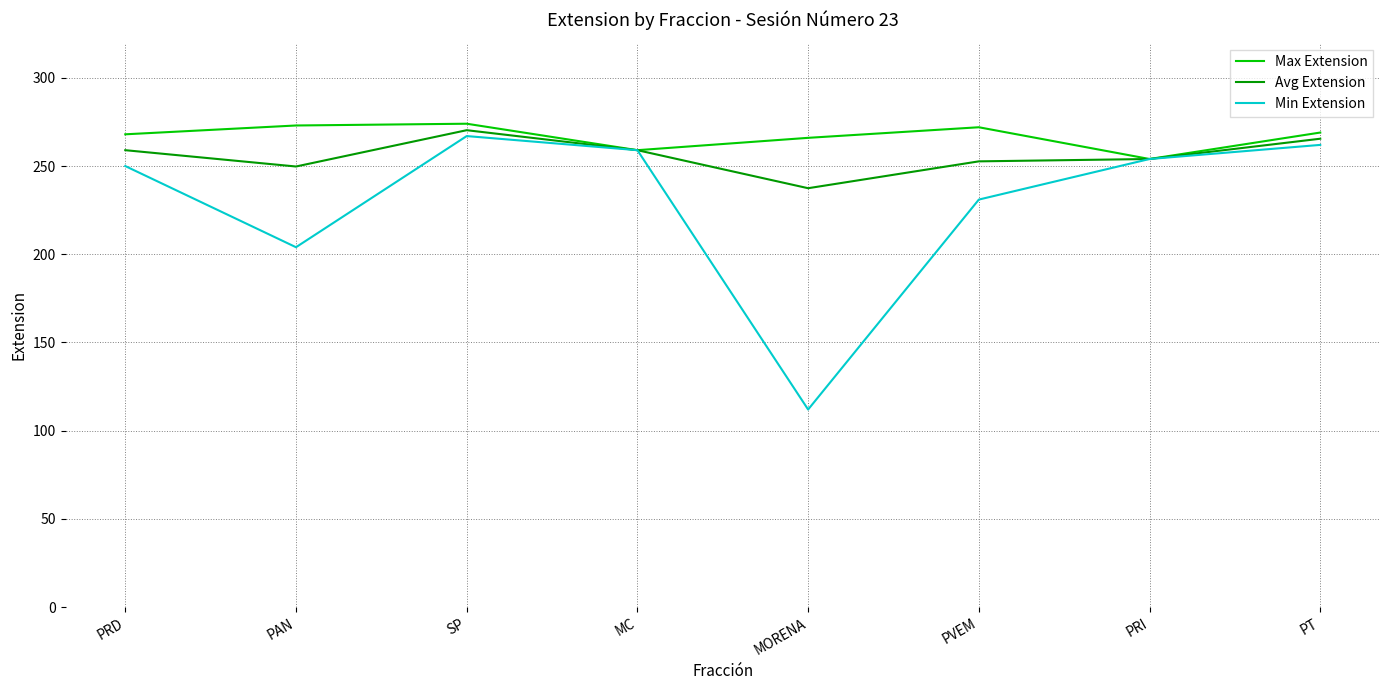

How many values in the Avg Extension series are below 259?

4